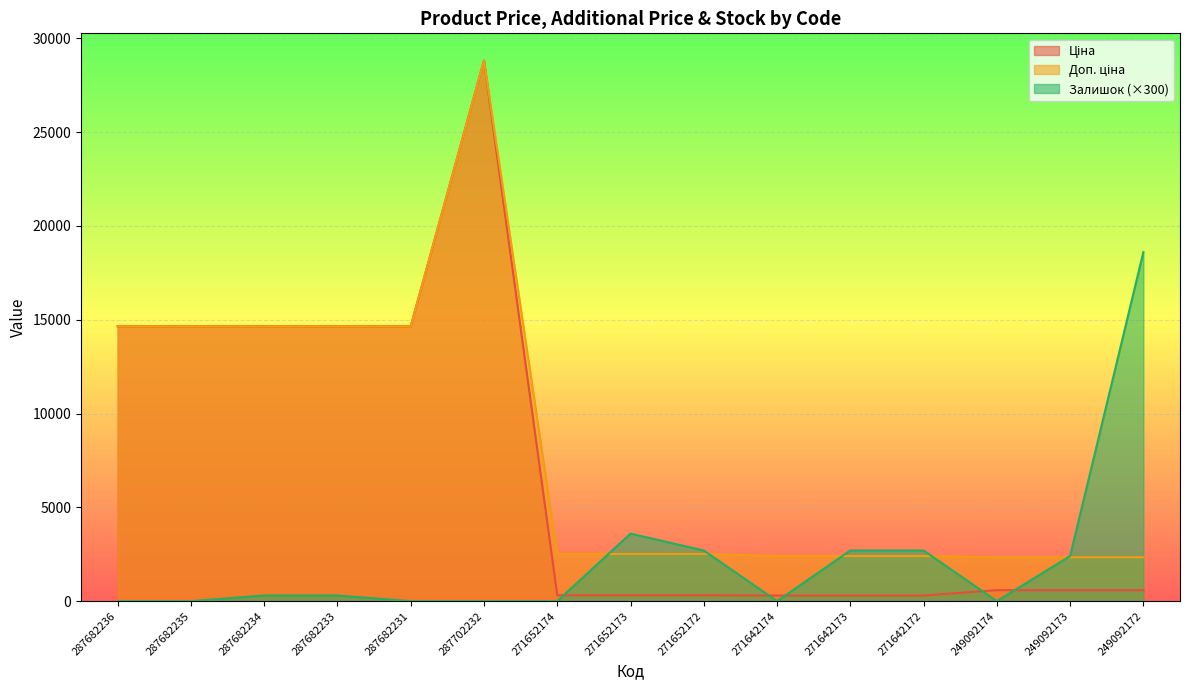

How many interior local peaks does the Залишок series have?

1